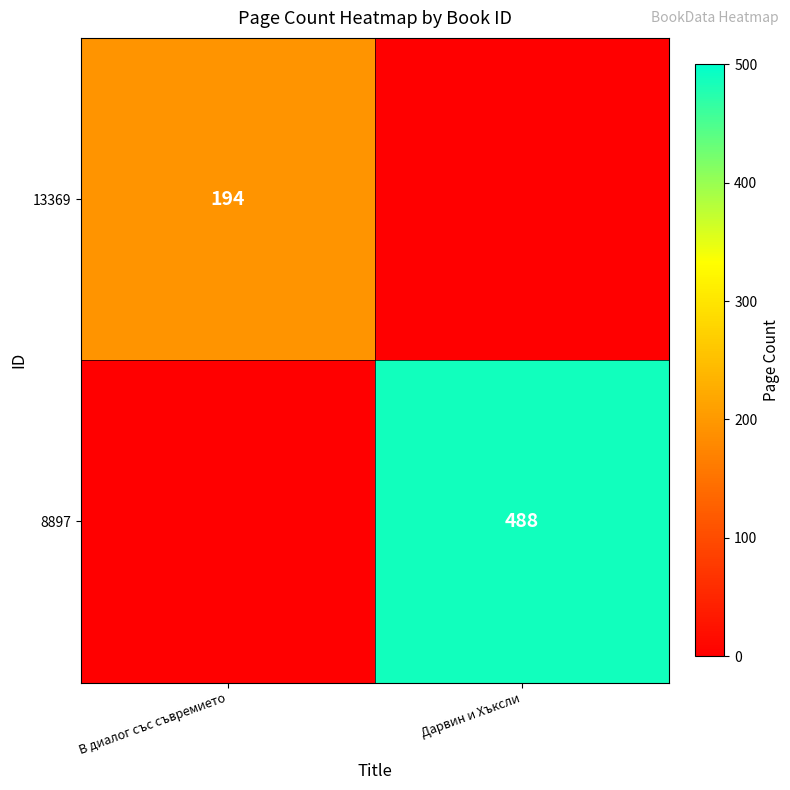

True or false: 13369 has a value of 194 at В диалог със съвремието.

True